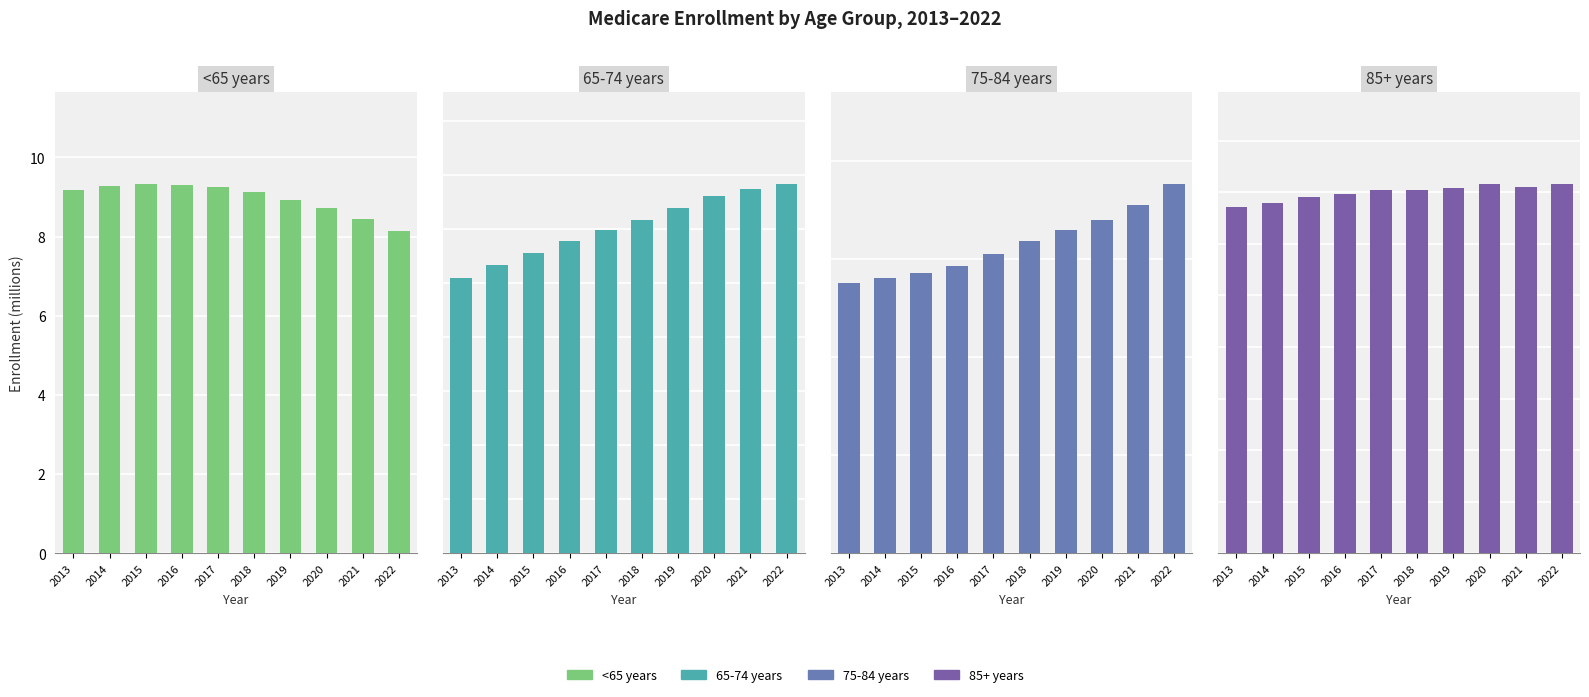

What is the minimum value for <65 years?

8.1